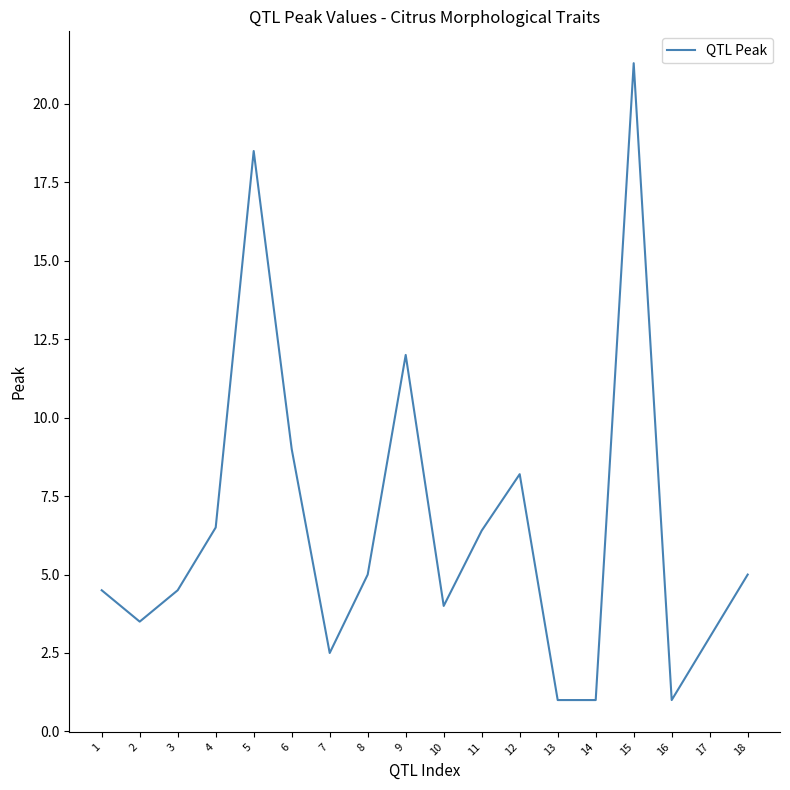

Where is the first local maximum?

5